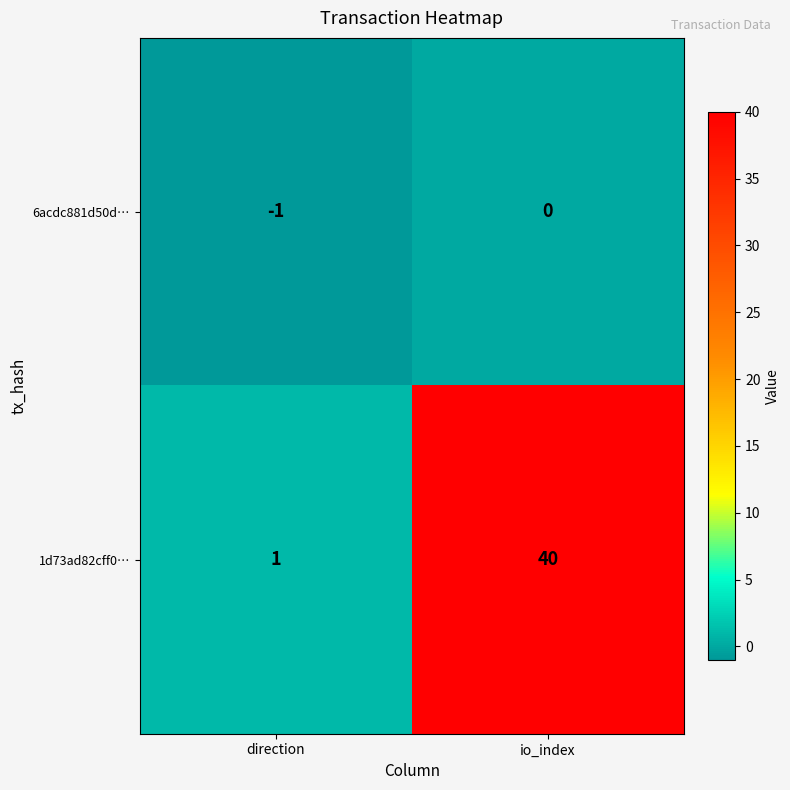

Reading left to right, what are all the values shown in this chart?

6acdc881d50d…: -1	0
1d73ad82cff0…: 1	40